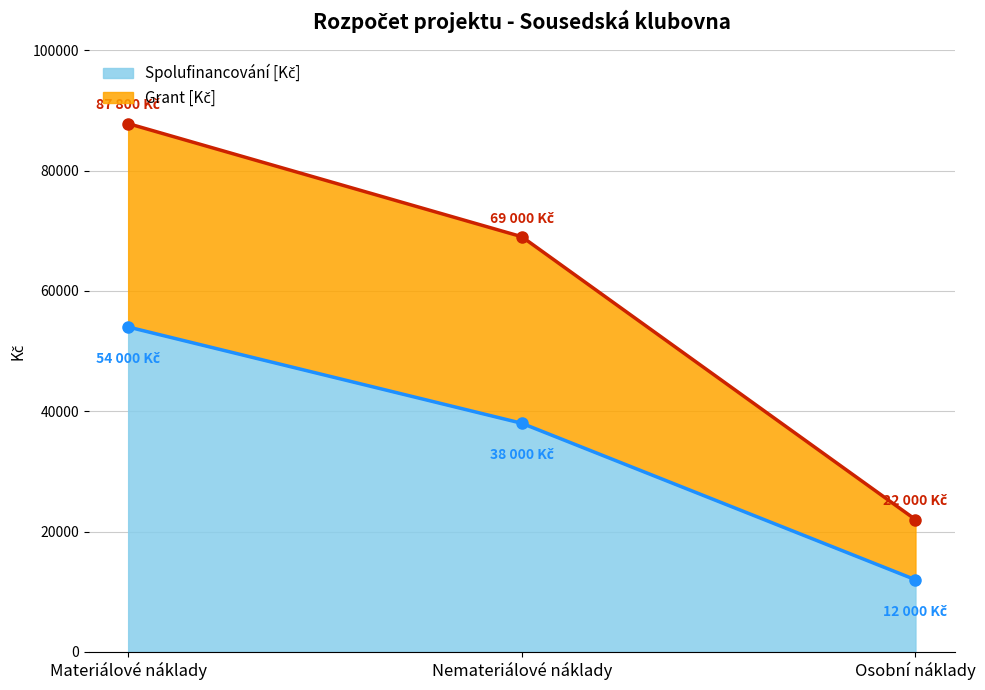

What is the maximum value for Spolufinancování [Kč]?

54000